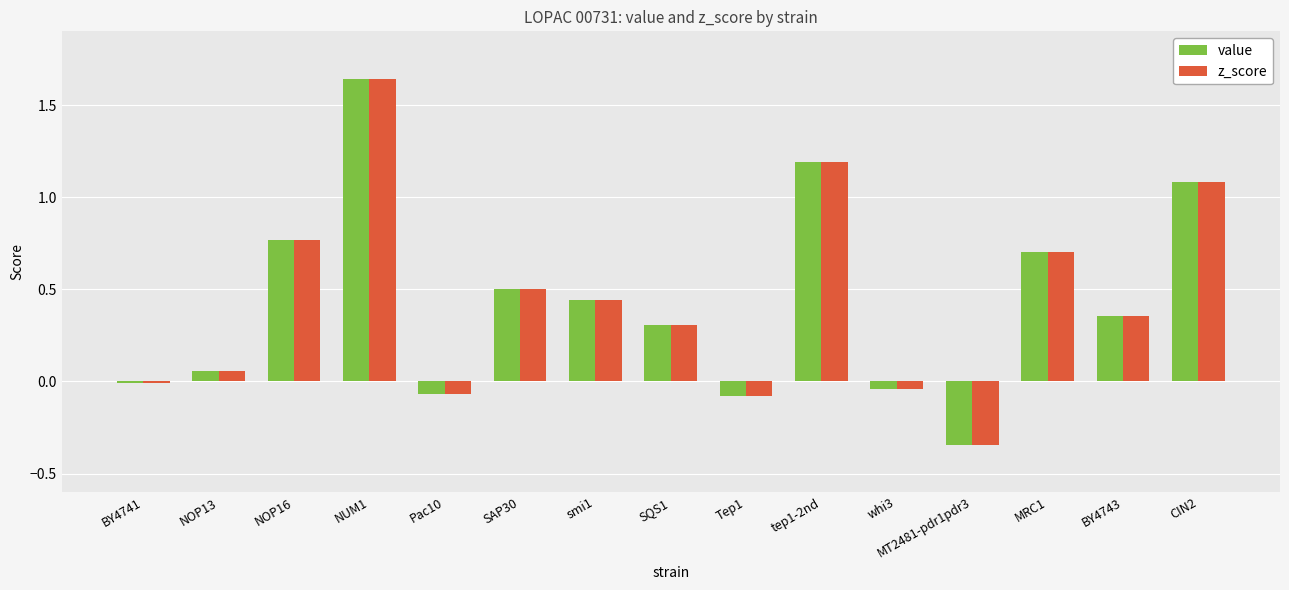

The value of value at NOP16 is 0.4. True or false?

False